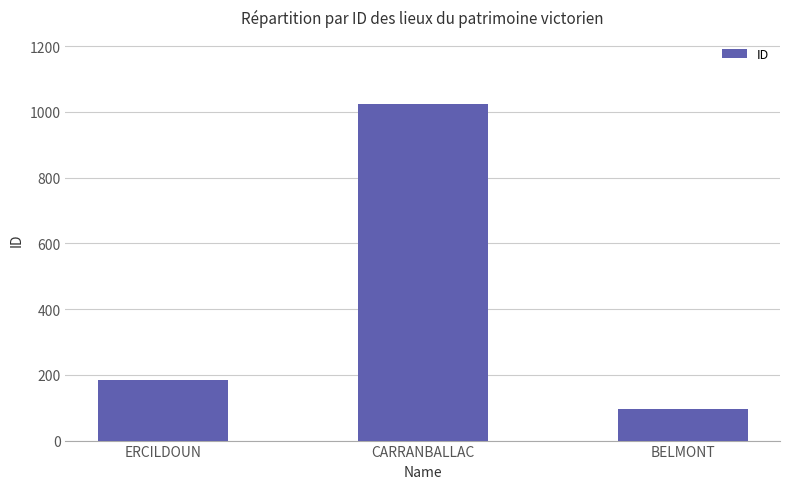

What is the label of the 1st bar from the right?

BELMONT